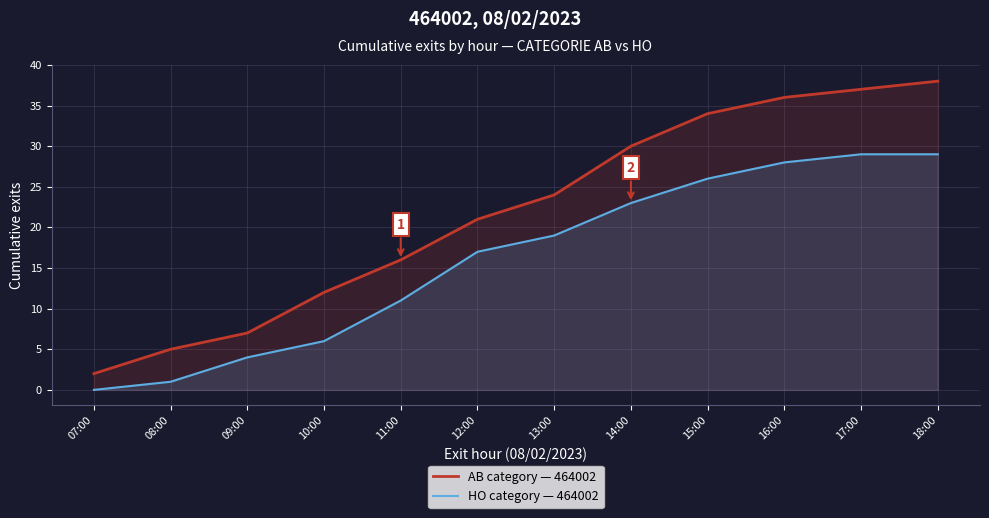

Reading left to right, transcribe all the data shown in this chart.

AB category — 464002: 07:00=2	08:00=5	09:00=7	10:00=12	11:00=16	12:00=21	13:00=24	14:00=30	15:00=34	16:00=36	17:00=37	18:00=38
HO category — 464002: 07:00=0	08:00=1	09:00=4	10:00=6	11:00=11	12:00=17	13:00=19	14:00=23	15:00=26	16:00=28	17:00=29	18:00=29